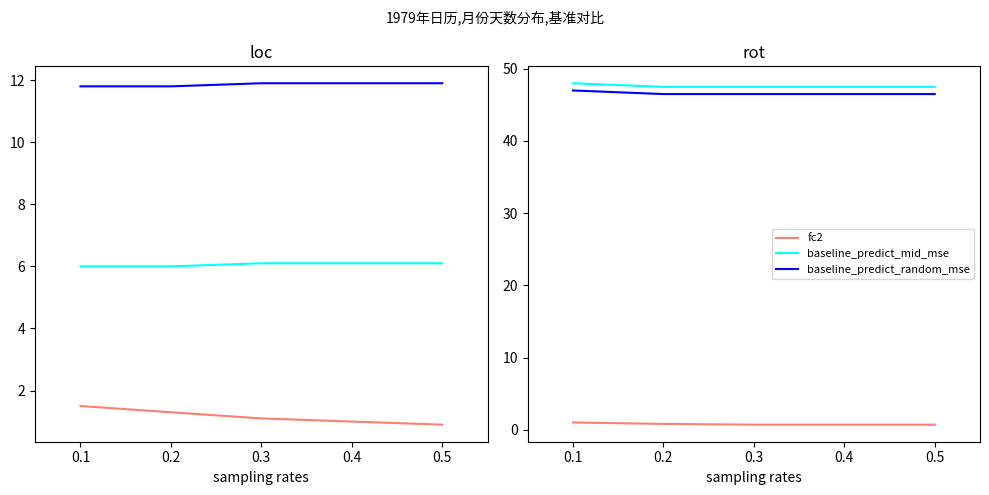

What is the total value across all series at 0.3?

94.7